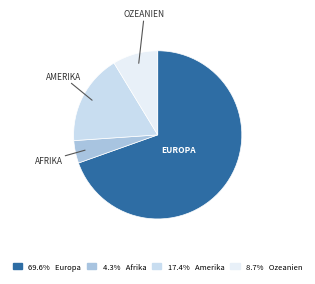

How many segments does this pie chart have?

4